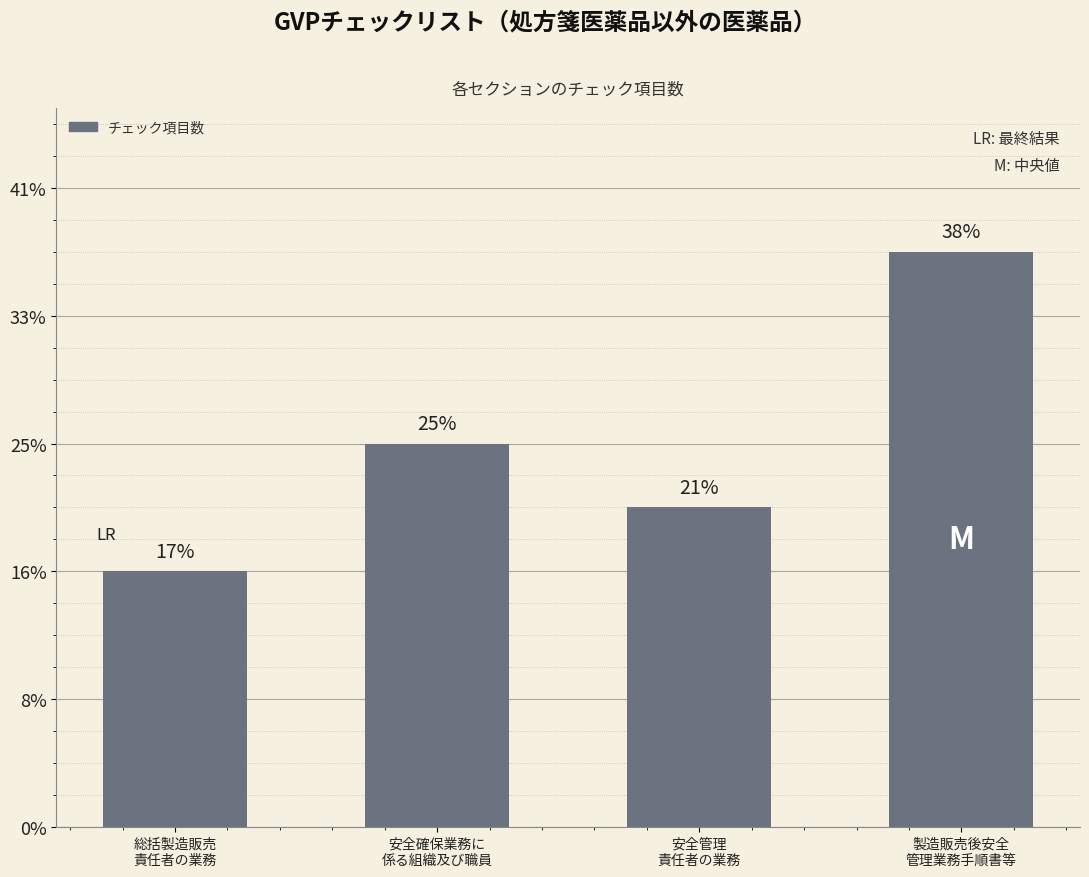

At which label is the value closest to 6?

安全確保業務に
係る組織及び職員